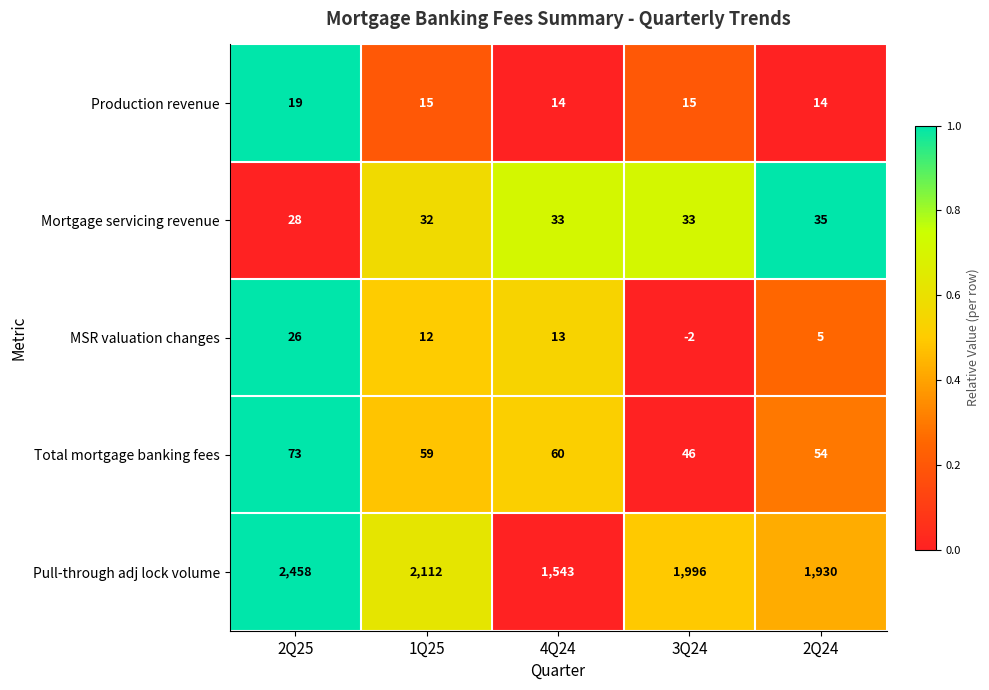

Where does the Pull-through adj lock volume series first go above 1996?

2Q25